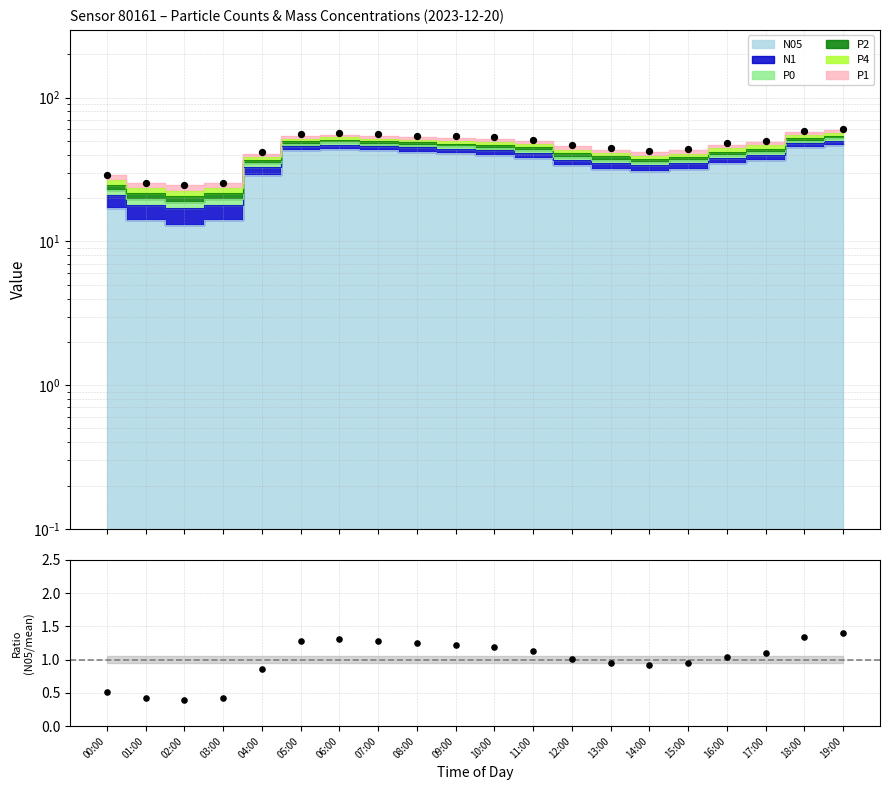

Which has a higher value, 03:00 or 14:00?

14:00